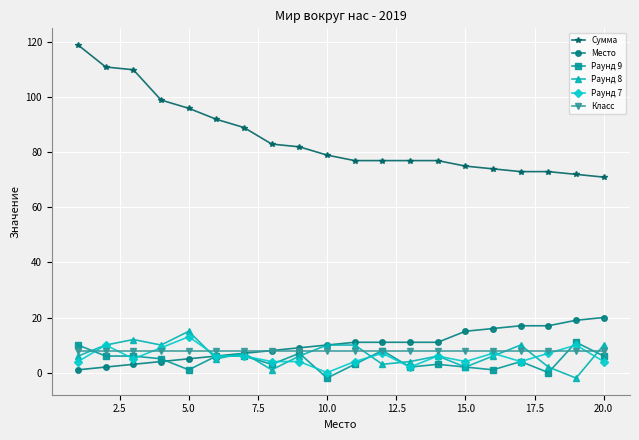

At how many categories does at least one series exceed 101?

3